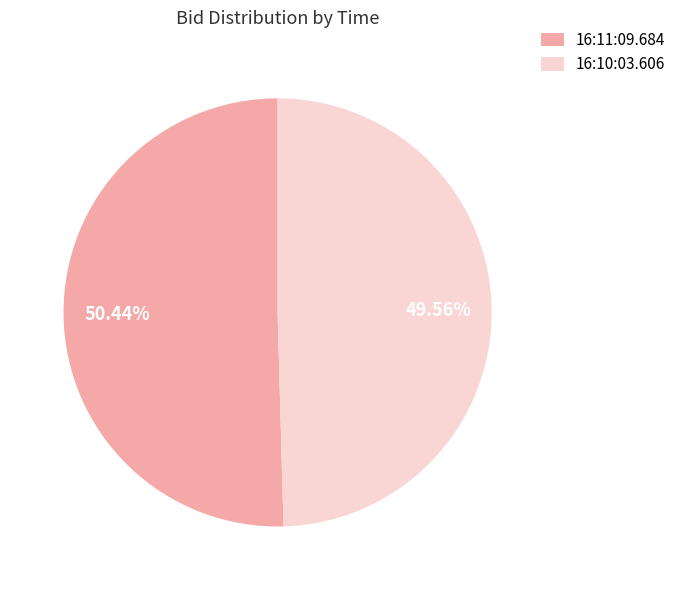

To the nearest percent, what percentage of the pie is 16:11:09.684?

50%